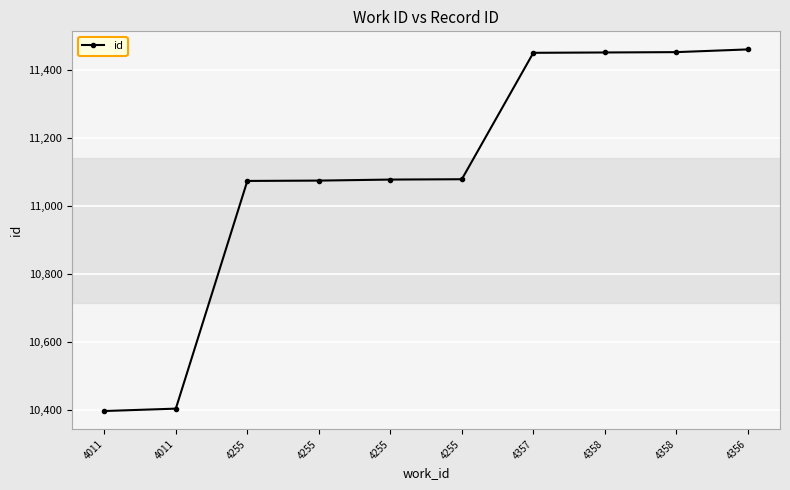

How many lines are shown in the chart?

1